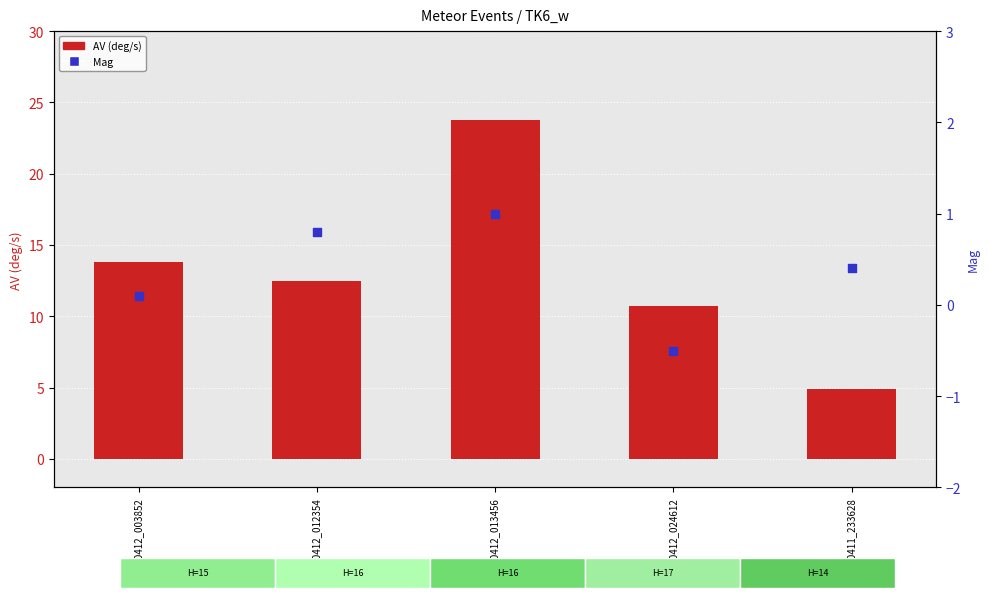

Which series reaches the maximum Y coordinate?

AV (deg/s)